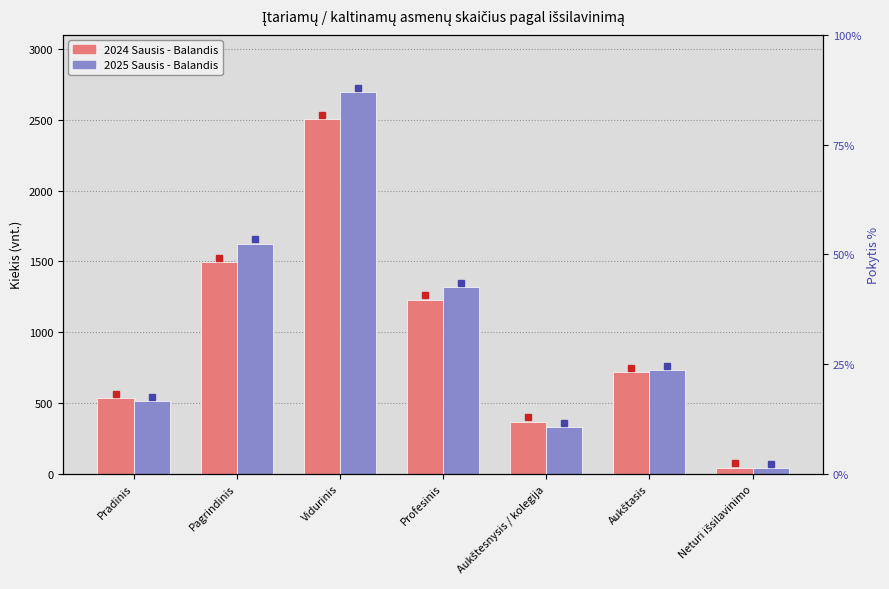

What is the minimum value shown in the chart?

39